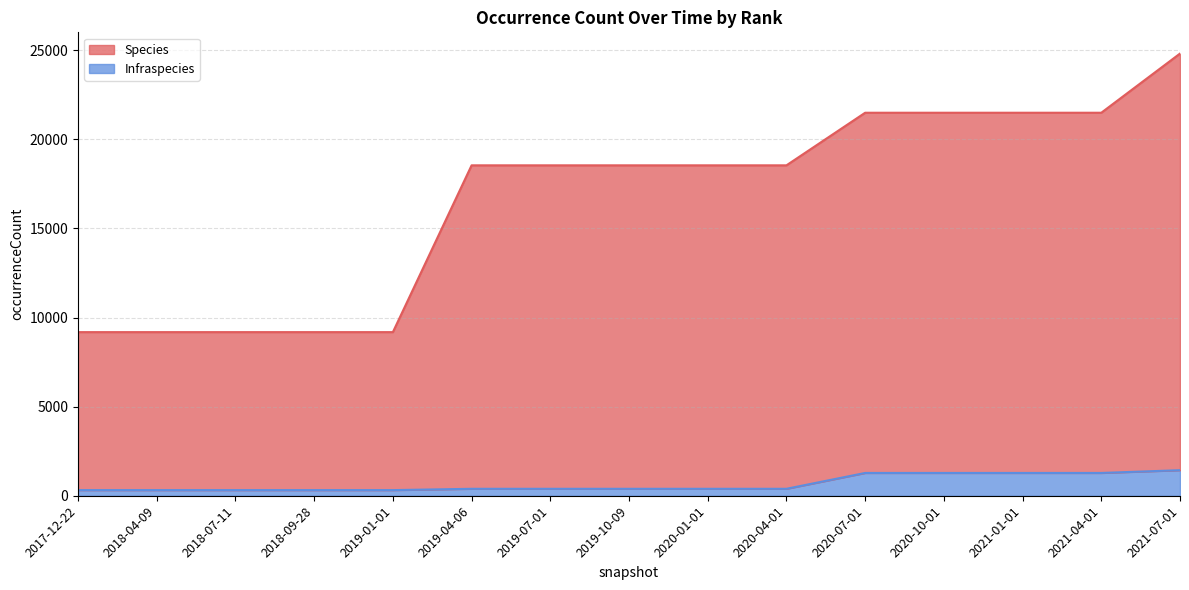

How many lines are shown in the chart?

2